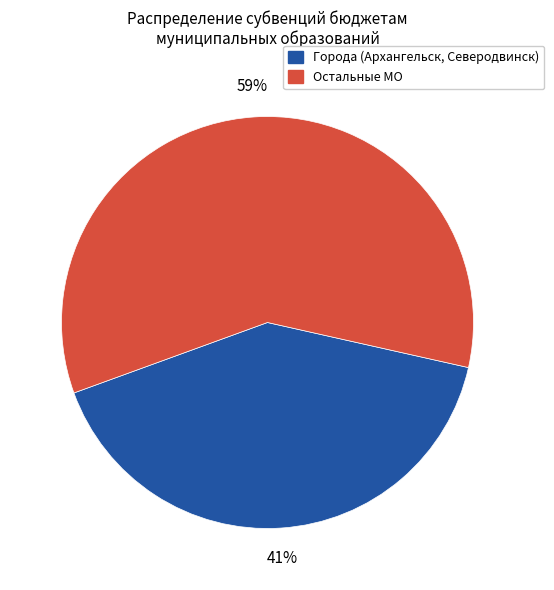

Rank the categories by value from highest to lowest.

Остальные МО, Города (Архангельск, Северодвинск)